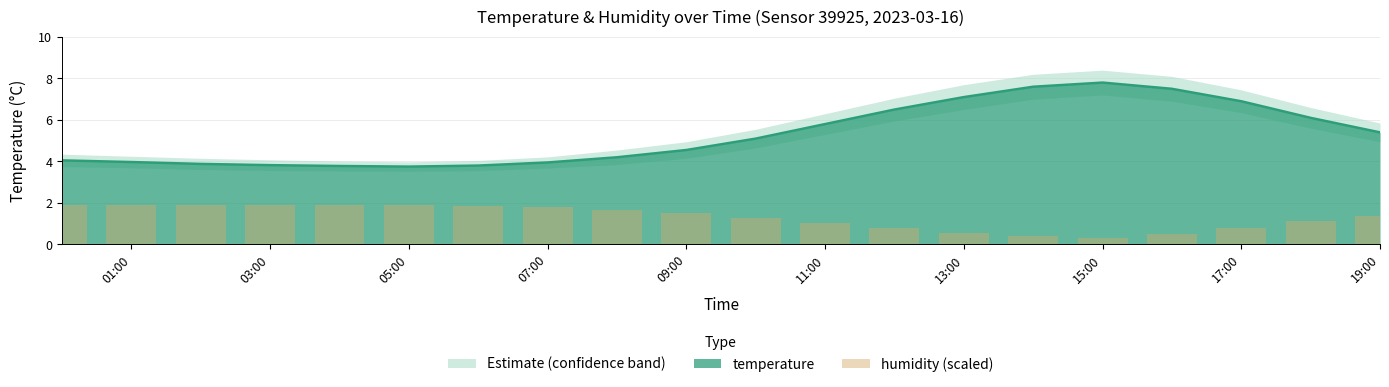

The value of temperature at 11:00 is 5.8. True or false?

True